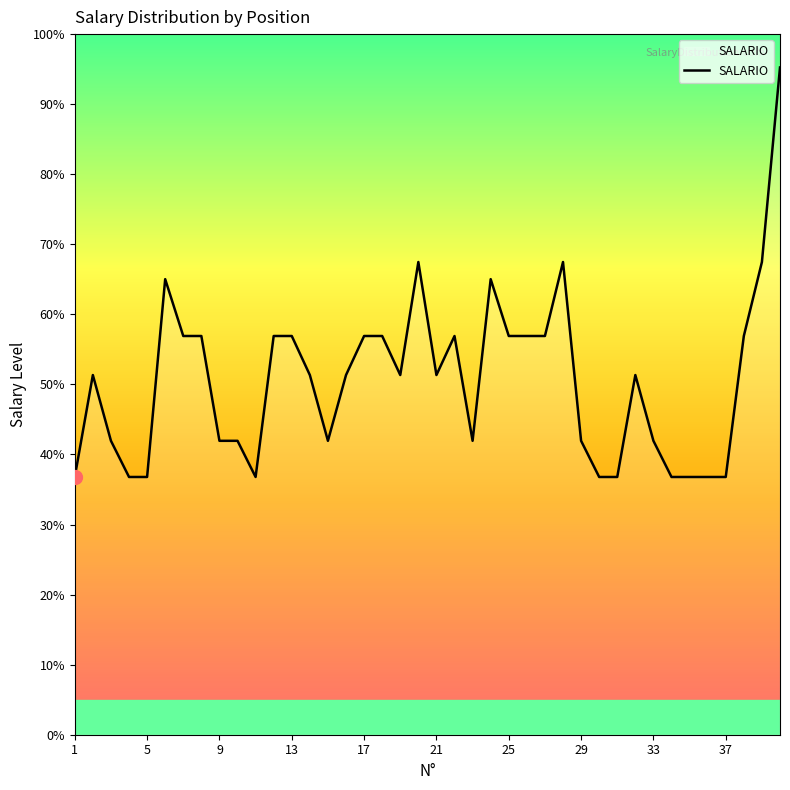

What is the maximum value shown in the chart?

95.2